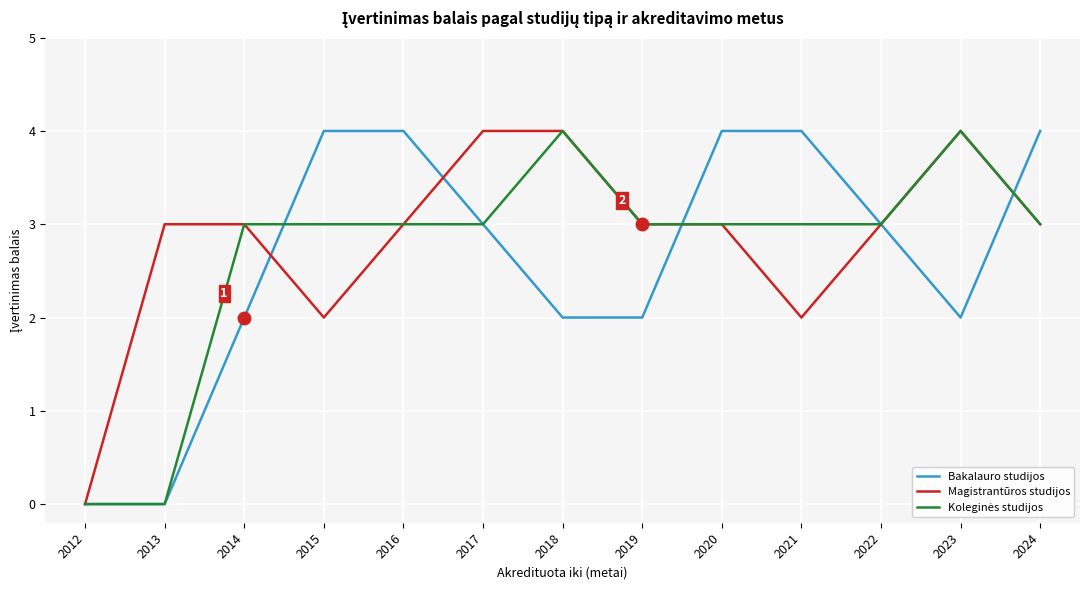

At which label does Magistrantūros studijos reach its minimum?

2012